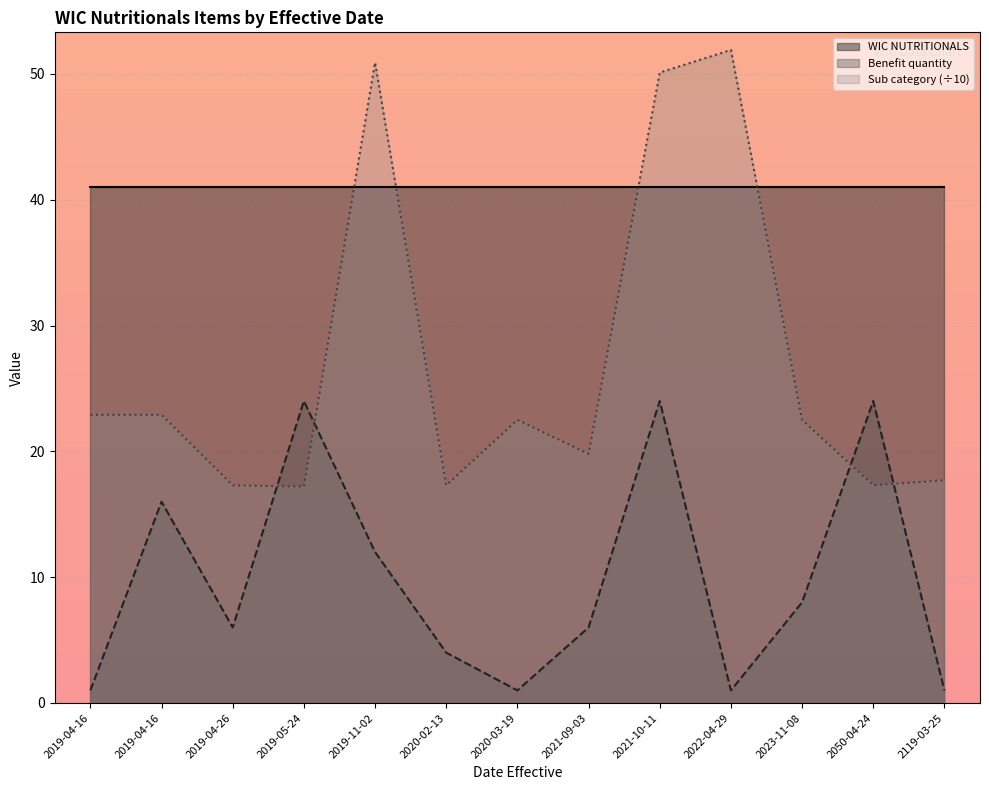

The value at 2020-03-19 is 1. True or false?

True